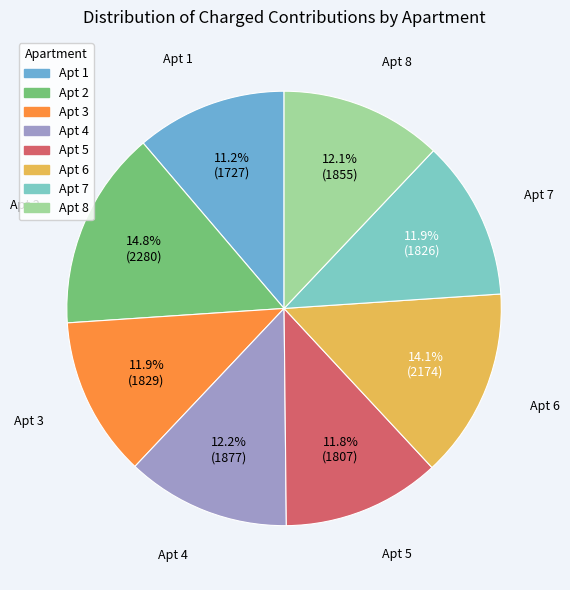

How many segments does this pie chart have?

8